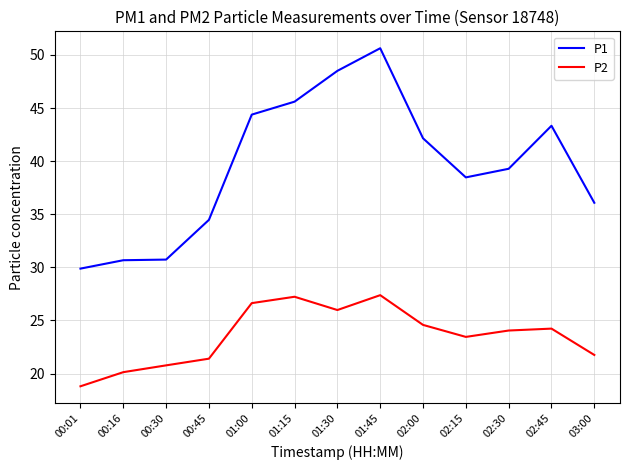

True or false: P1 has more than 1 interior local peaks.

True